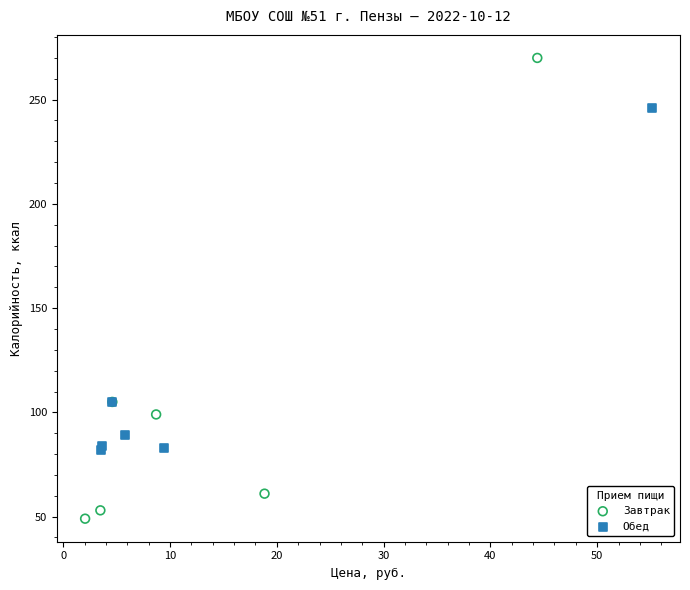

Which series has the widest spread of Y values?

Завтрак